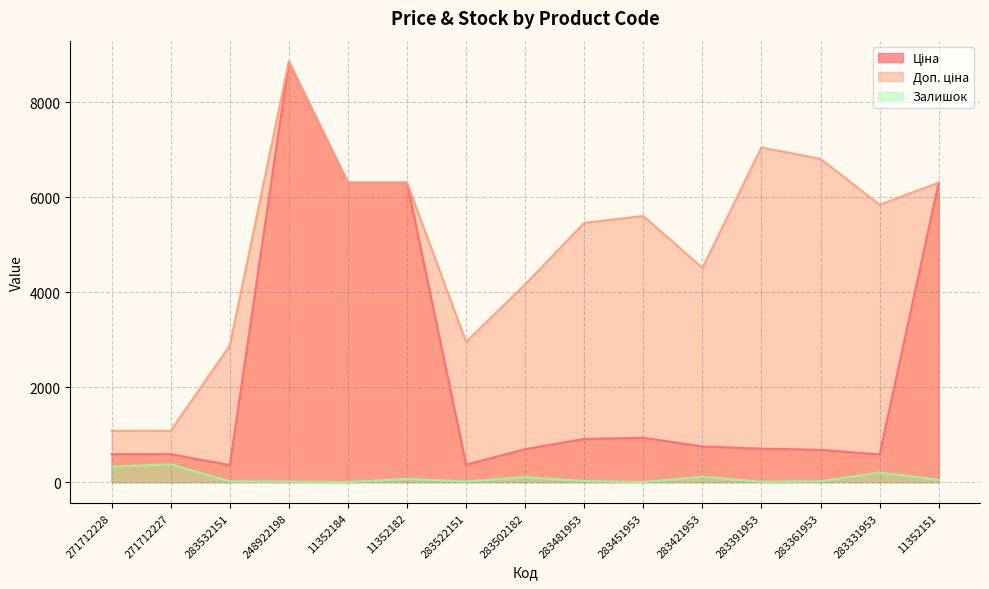

At which category does Залишок reach its first local peak?

271712227